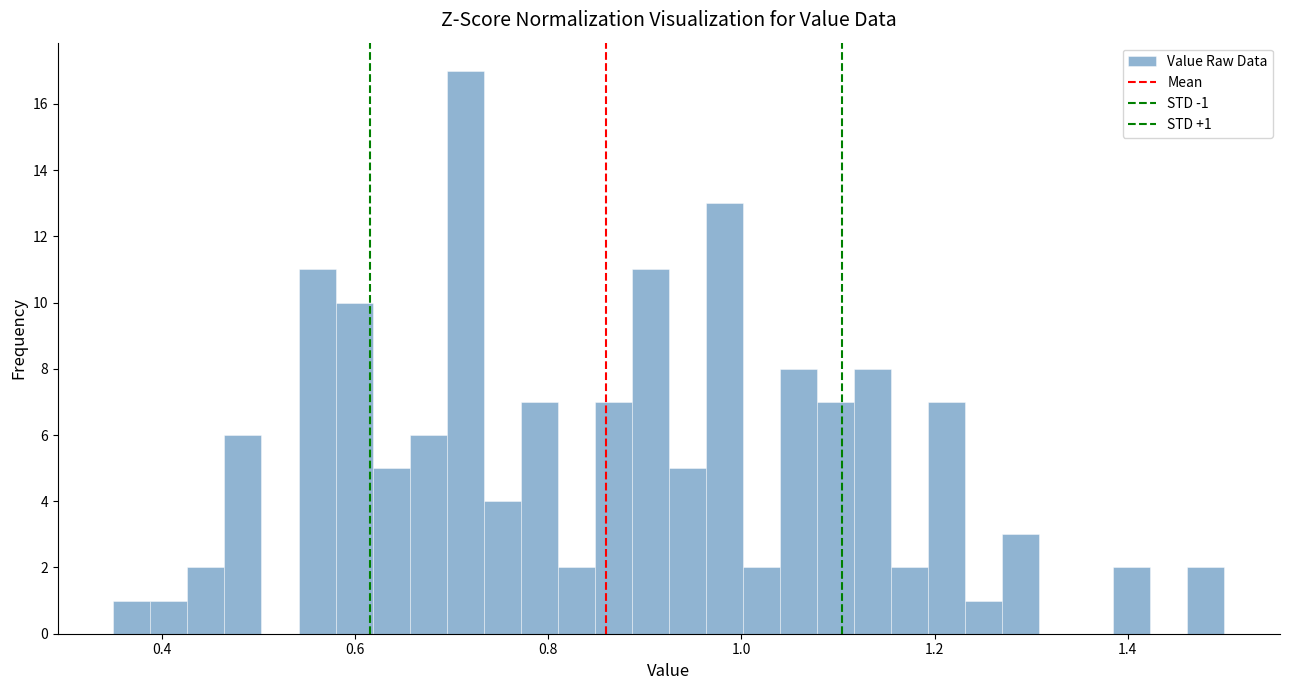

Around what value on the x-axis is the tallest bar? Give the approximate position of its centre, as read against the axis.

0.72